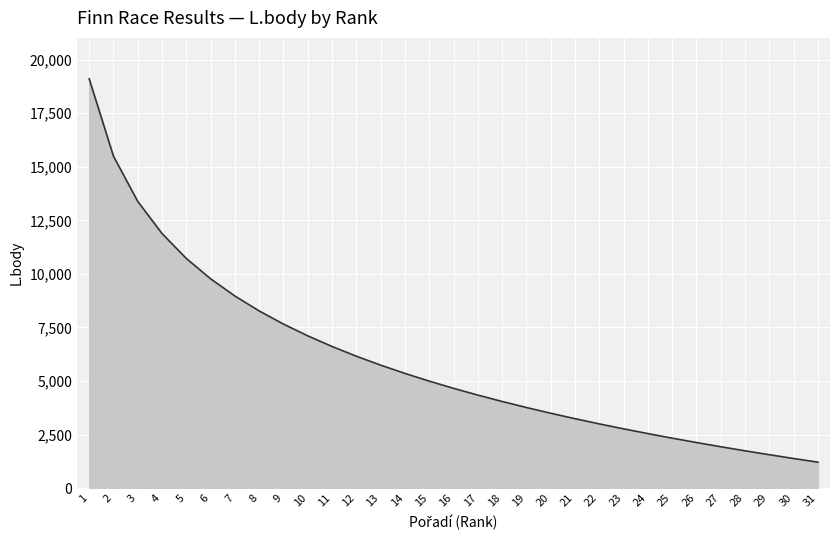

At which category does the chart reach its minimum across all series?

31